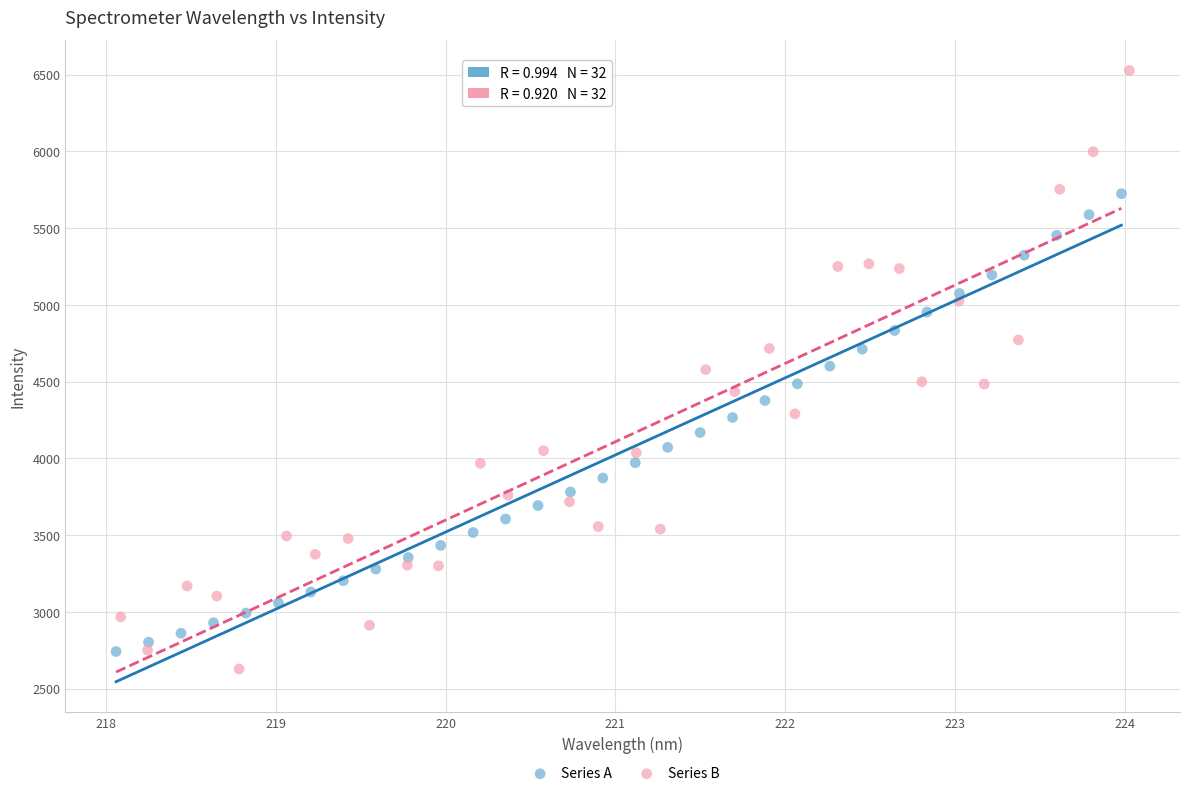

Which series has the widest spread of Y values?

Series B